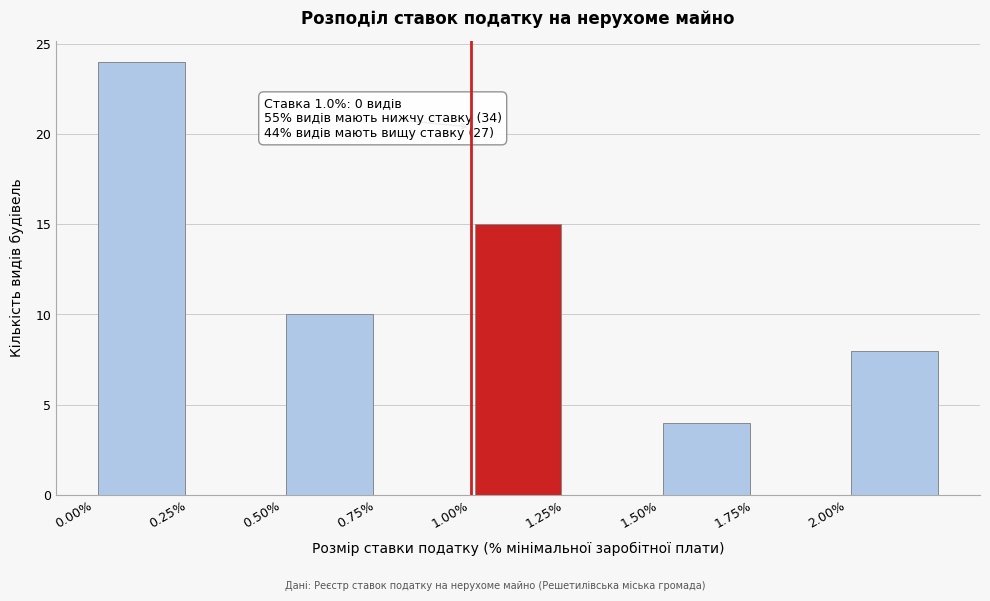

Over which range of the x-axis is the bar tallest?

0.00 to 0.25